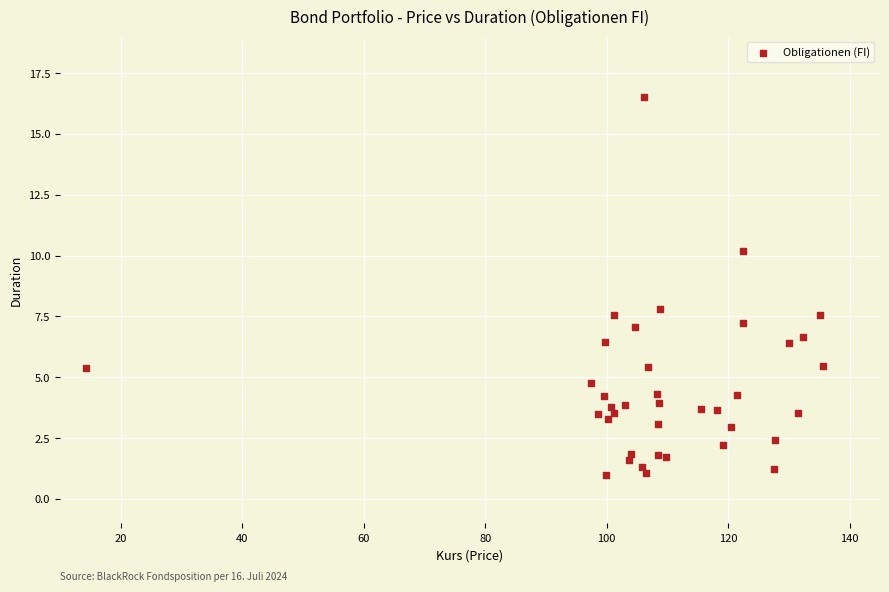

What Y value in the scatter plot is closest to 8?

7.8